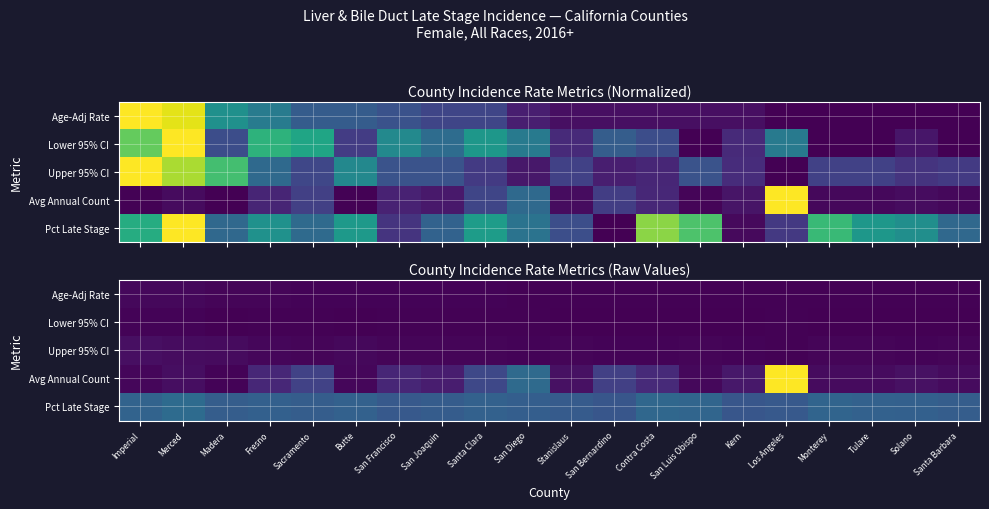

Which category has the lowest value in the Upper 95% CI series?

Los Angeles